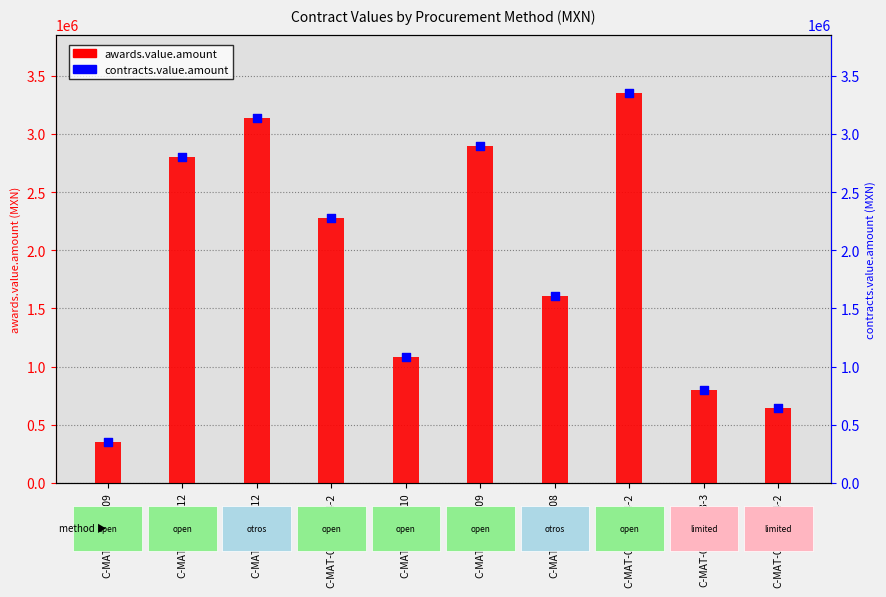

Which series has the largest total across all categories?

awards.value.amount